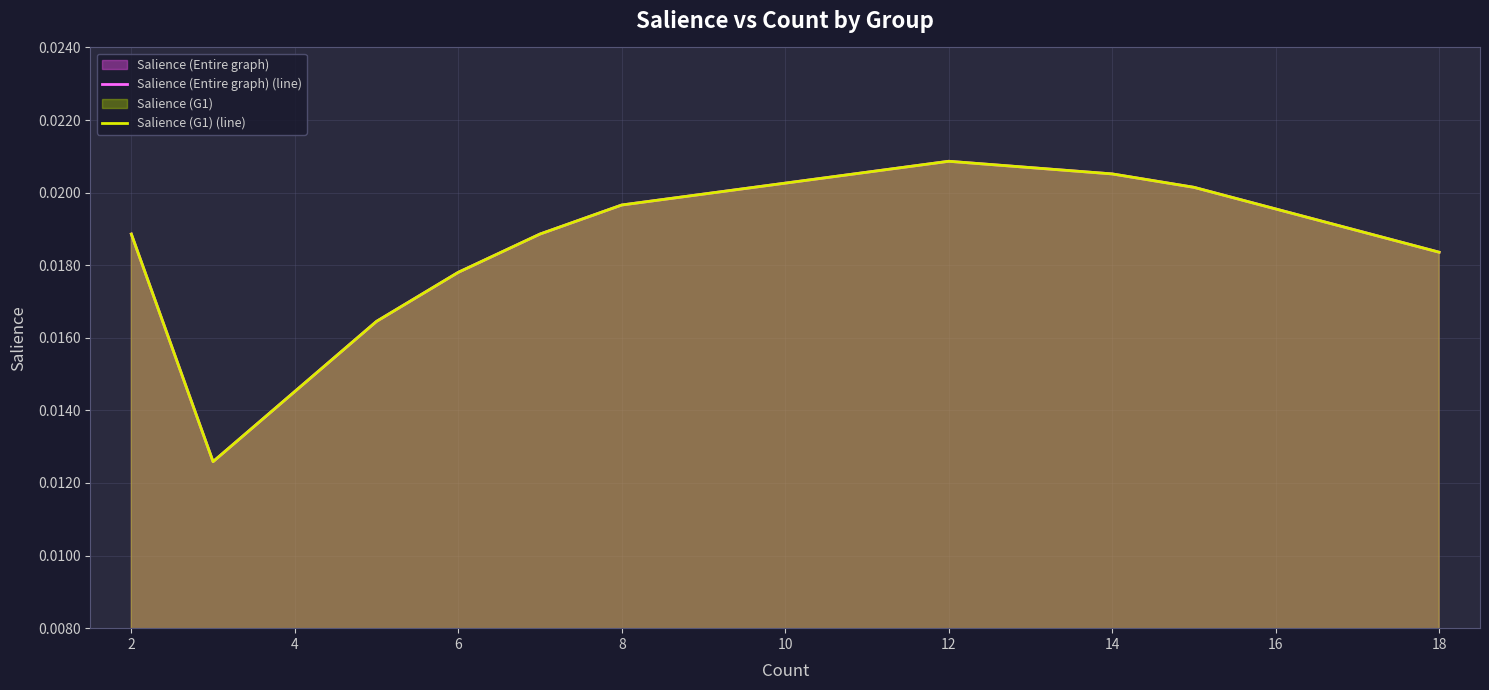

Reading left to right, what are all the values shown in this chart?

Salience (Entire graph) (line): 0.0	0.0	0.0	0.0	0.0	0.0	0.0	0.0	0.0	0.0
Salience (G1) (line): 0.0	0.0	0.0	0.0	0.0	0.0	0.0	0.0	0.0	0.0